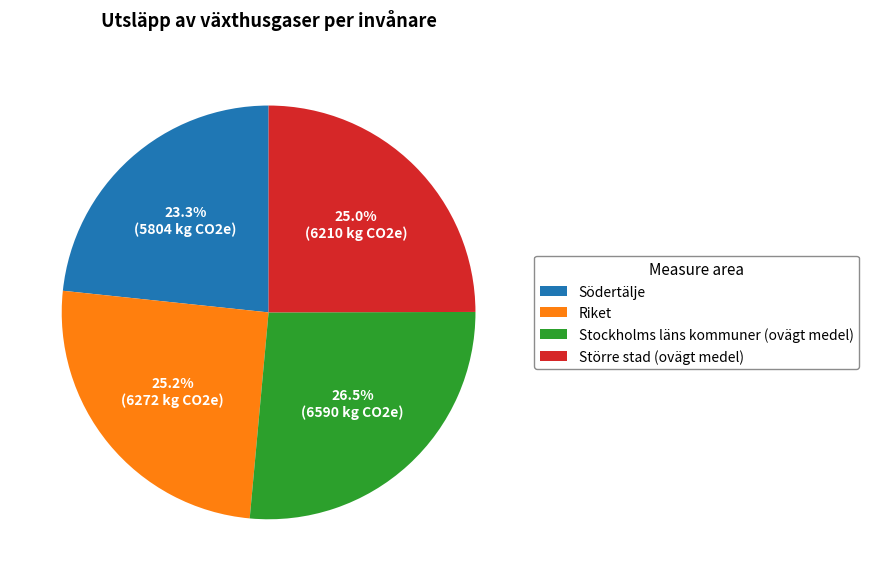

To the nearest percent, what is the average slice percentage?

25%